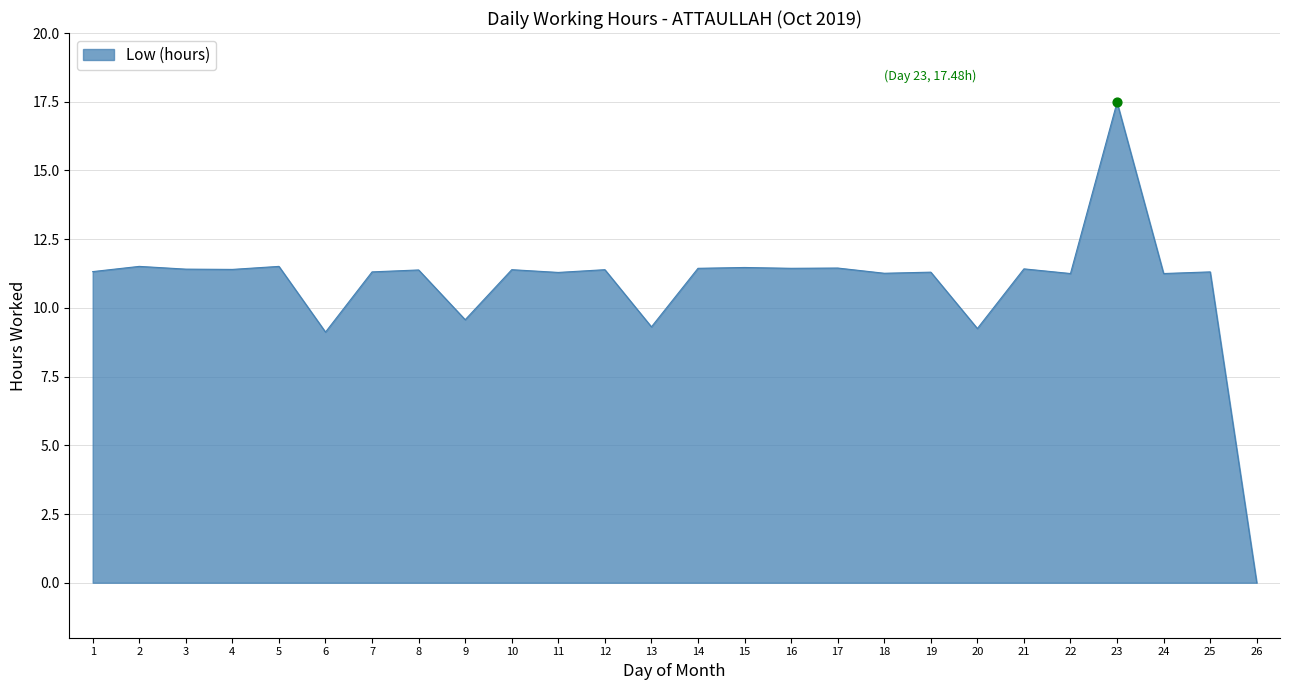

What is the ratio of the value at 11 to the value at 10?

1.0